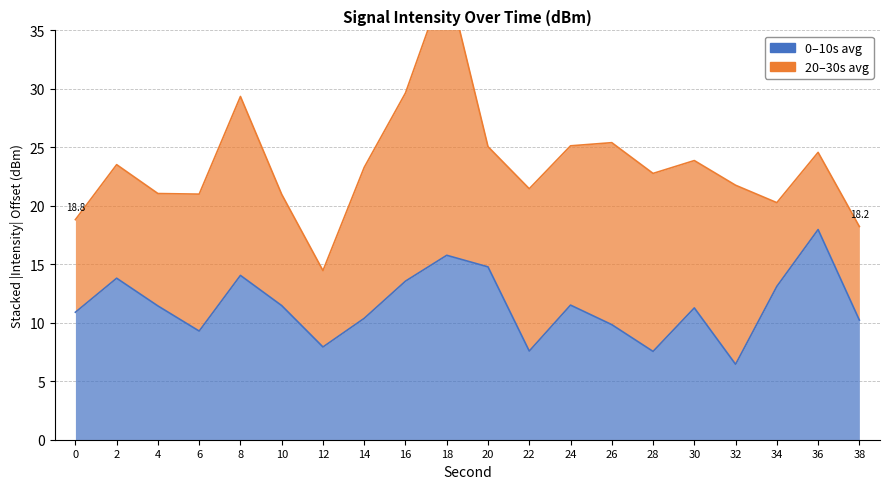

The chart shows a value of 6.6 at 18. True or false?

False